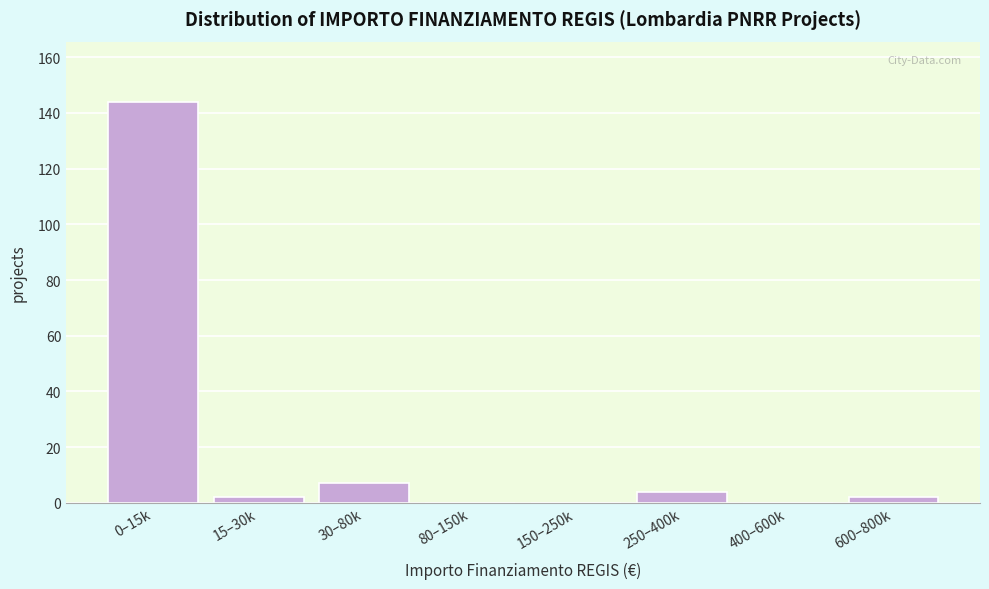

Reading right to left, extract all data points from this chart.

600–800k=2	400–600k=0	250–400k=4	150–250k=0	80–150k=0	30–80k=7	15–30k=2	0–15k=144